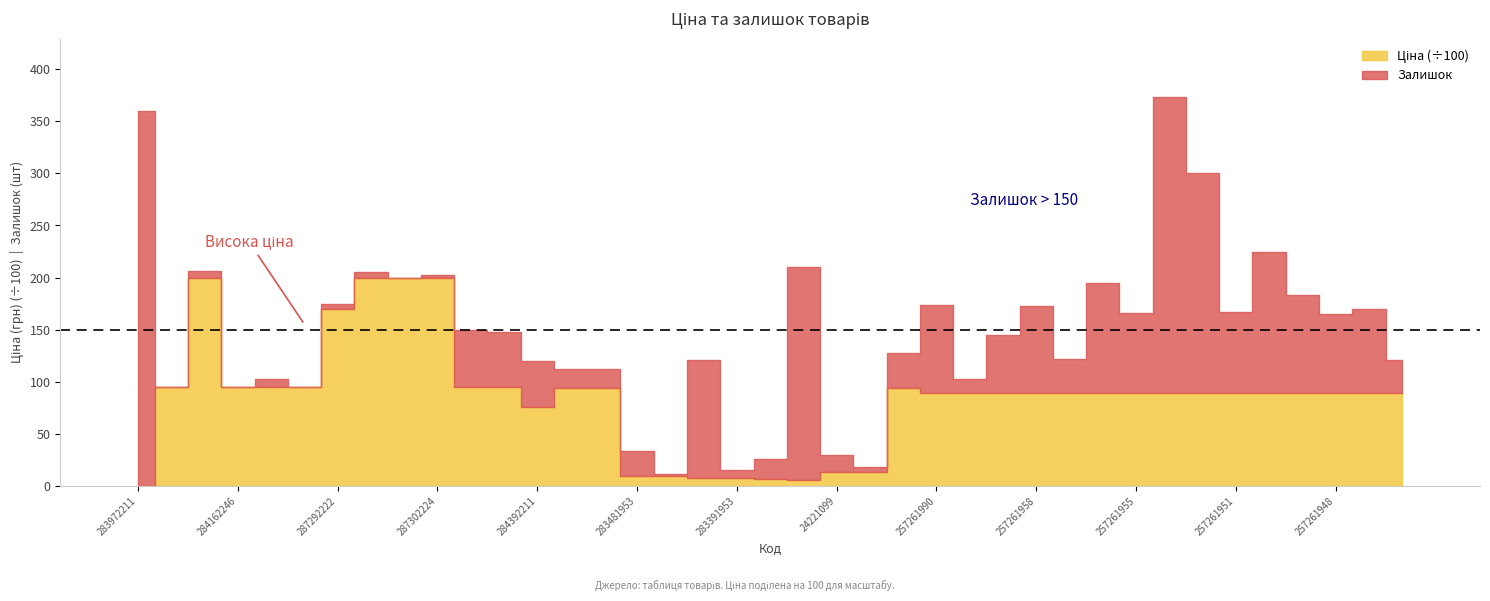

Between 284162210 and 257261950, which series saw the biggest shift?

Залишок